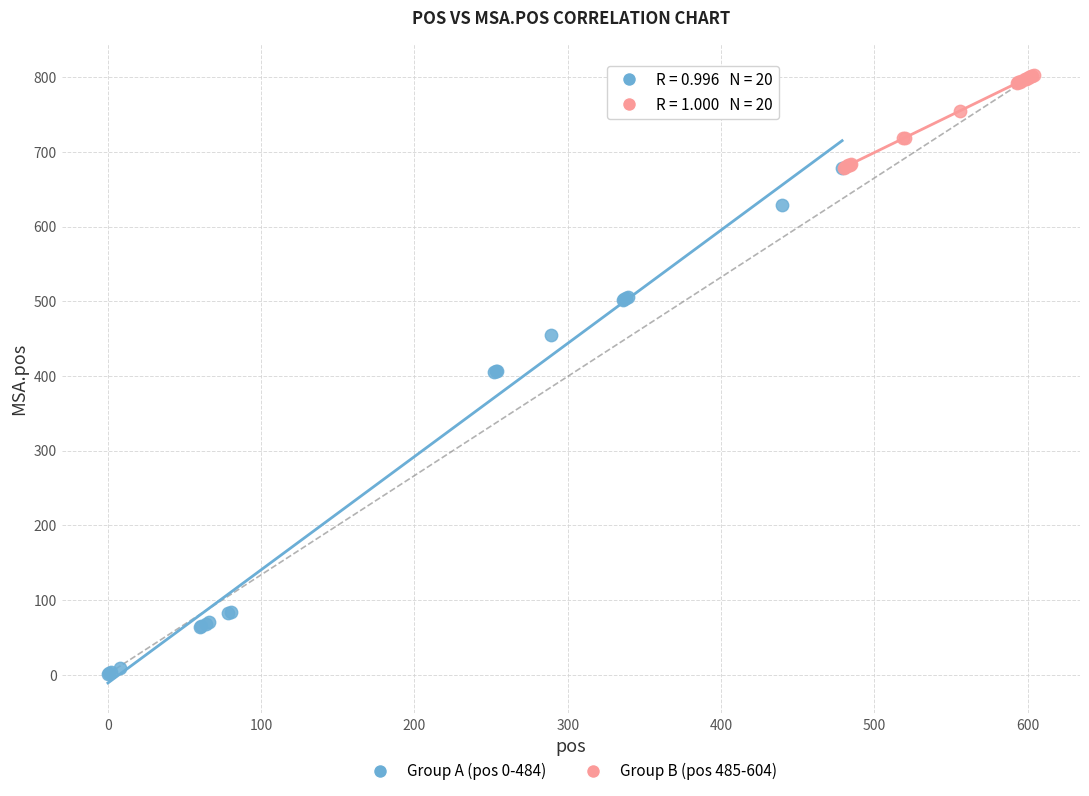

Which series reaches the maximum Y coordinate?

Group B (pos 485-604)